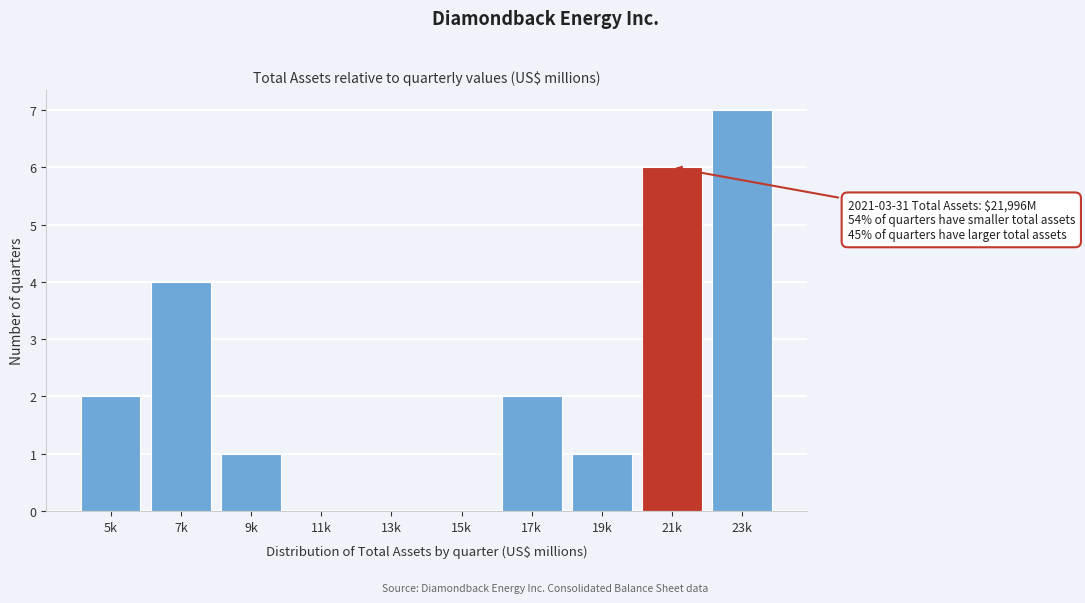

Reading left to right, transcribe all the data shown in this chart.

5k=2	7k=4	9k=1	11k=0	13k=0	15k=0	17k=2	19k=1	21k=6	23k=7